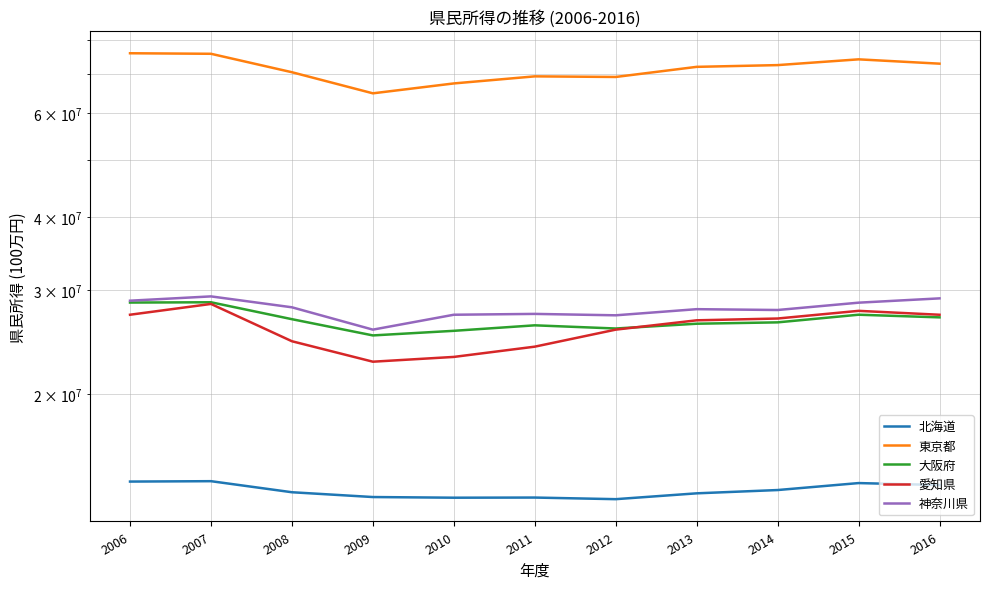

True or false: 愛知県 has a value of 39341557 at 2009.

False